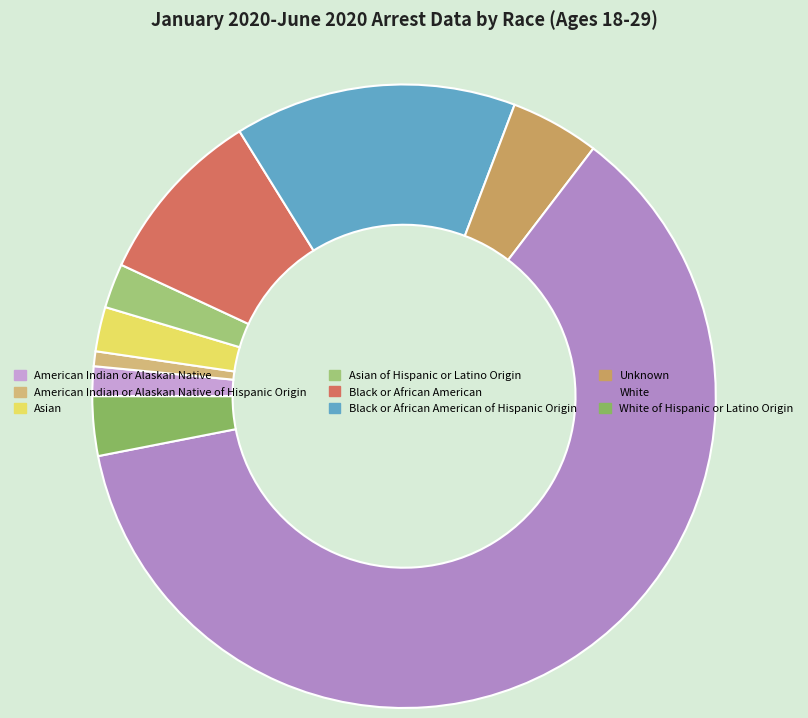

Which slice is the smallest?

American Indian or Alaskan Native of Hispanic Origin